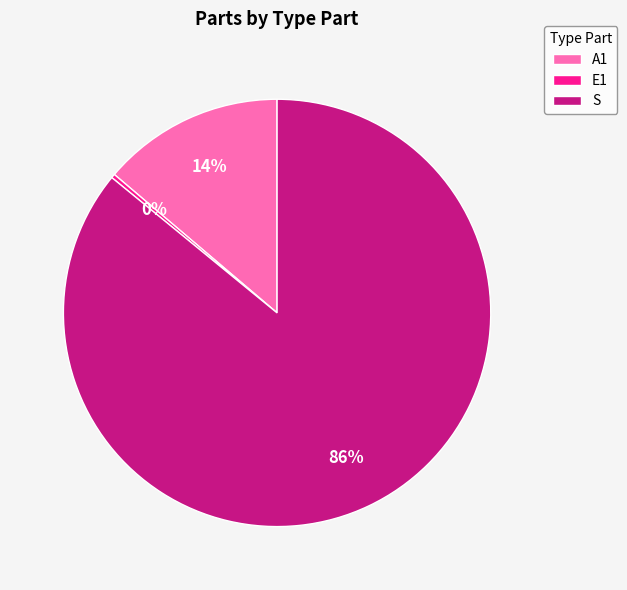

To the nearest percent, what percentage of the pie is A1?

14%